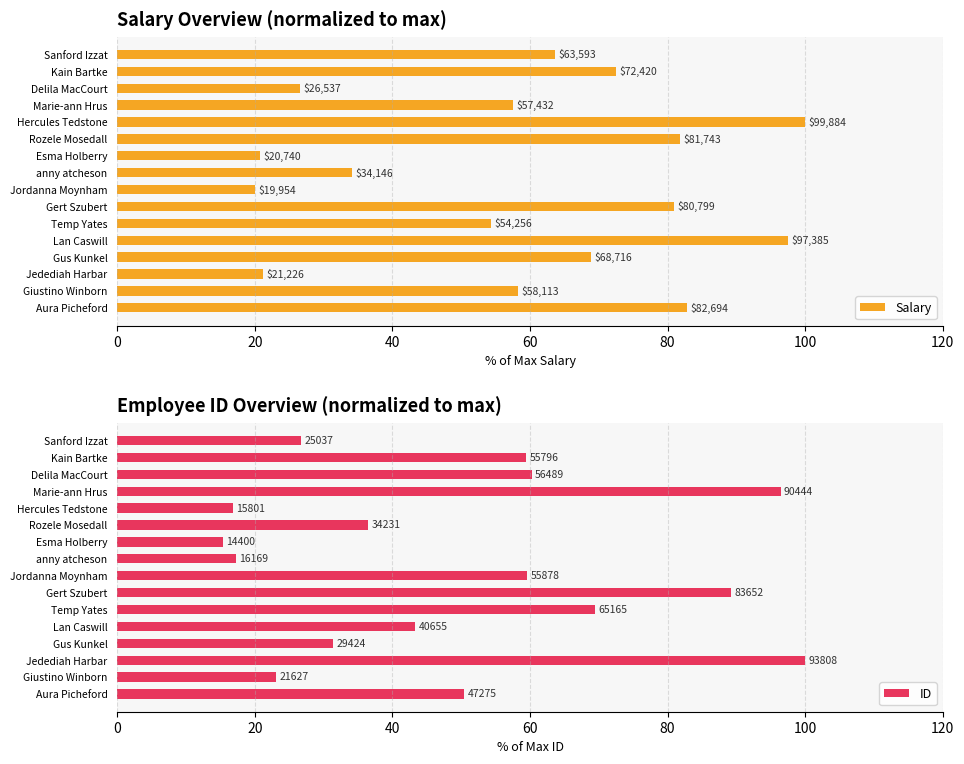

What position from the right is Kain Bartke?

2